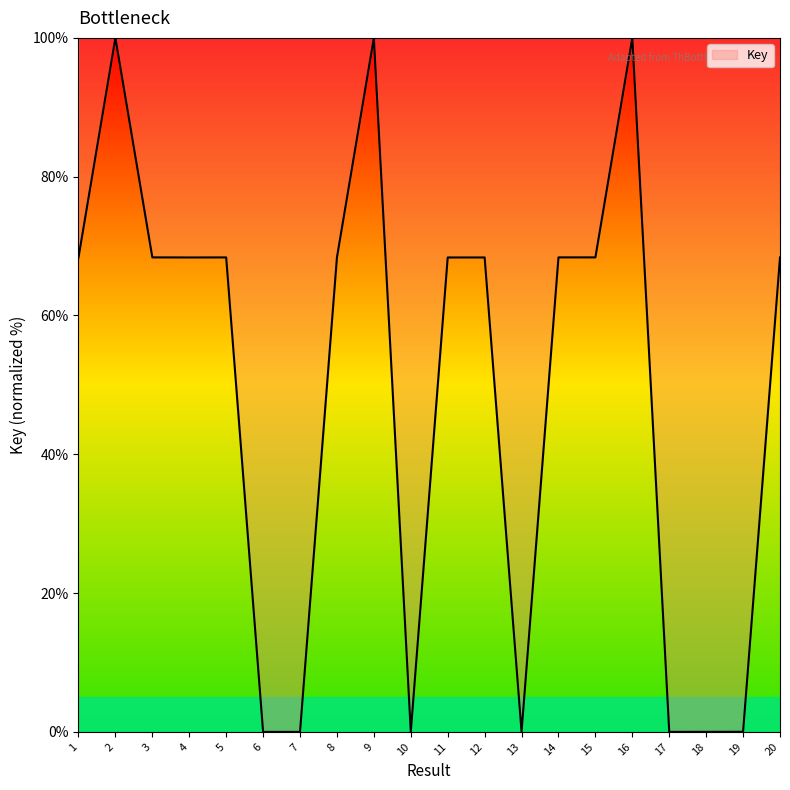

The chart shows a value of 23.4 at 8. True or false?

False